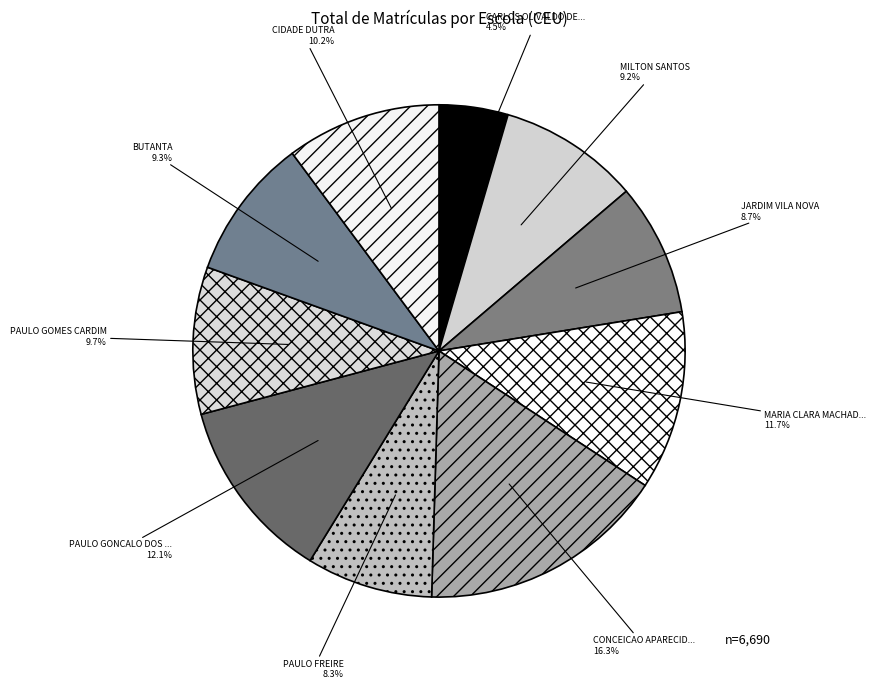

Is there any slice that represents more than half of the pie?

No